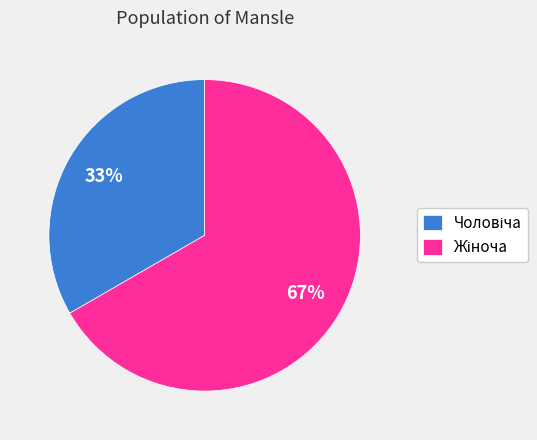

To the nearest percent, what is the average slice percentage?

50%